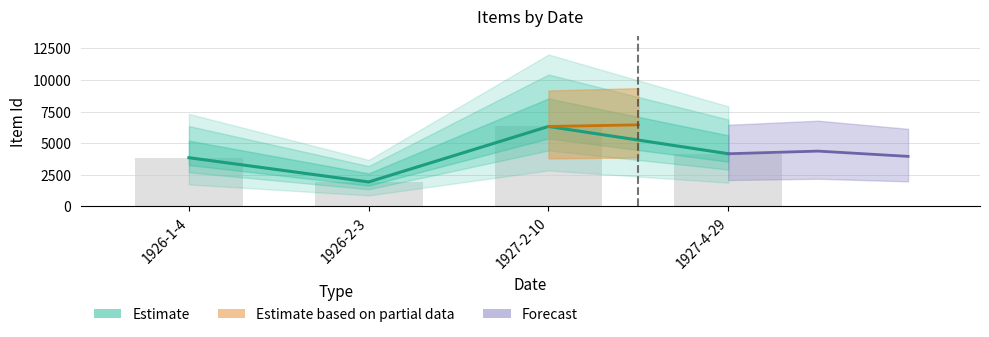

Which label corresponds to the largest value in the chart?

1927-2-10